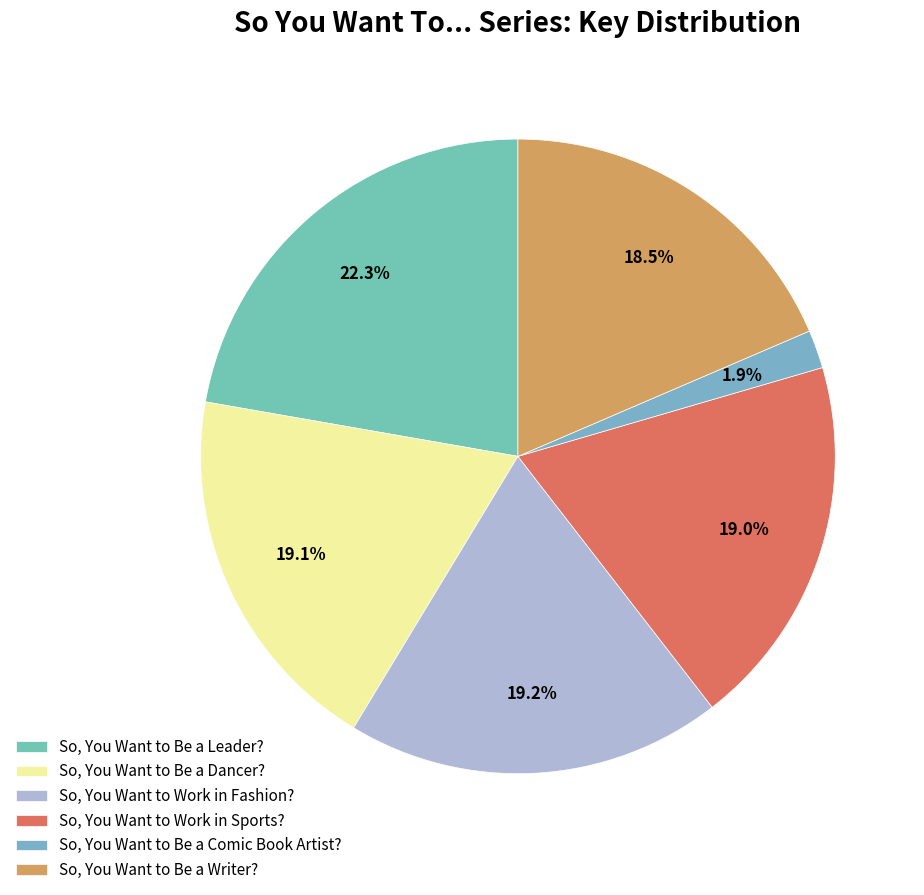

Which slice is the largest?

So, You Want to Be a Leader?